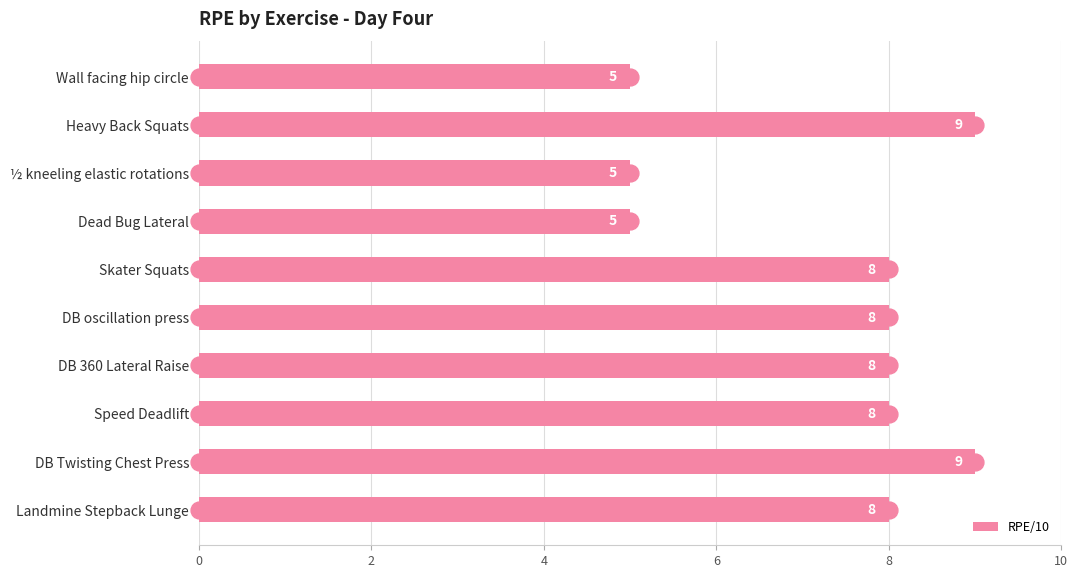

What is the lowest value of the RPE/10 series?

5